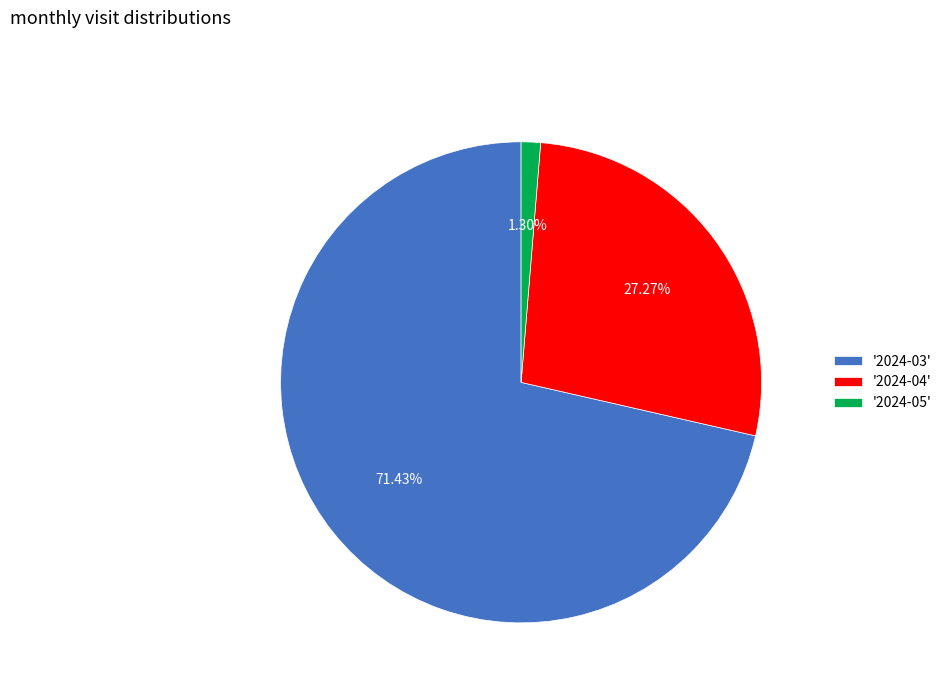

Rank the categories by value from highest to lowest.

'2024-03', '2024-04', '2024-05'